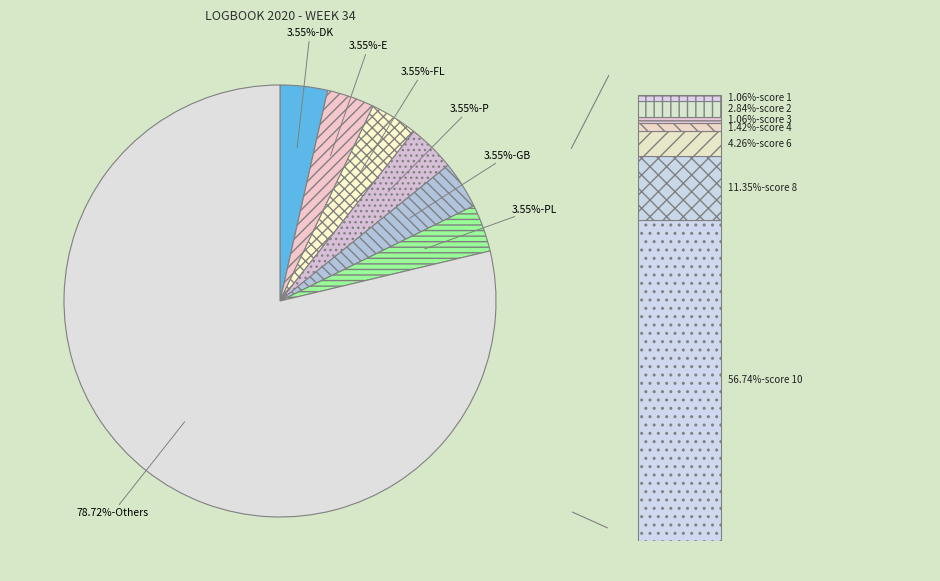

Do LV and P together represent more than half of the pie?

No